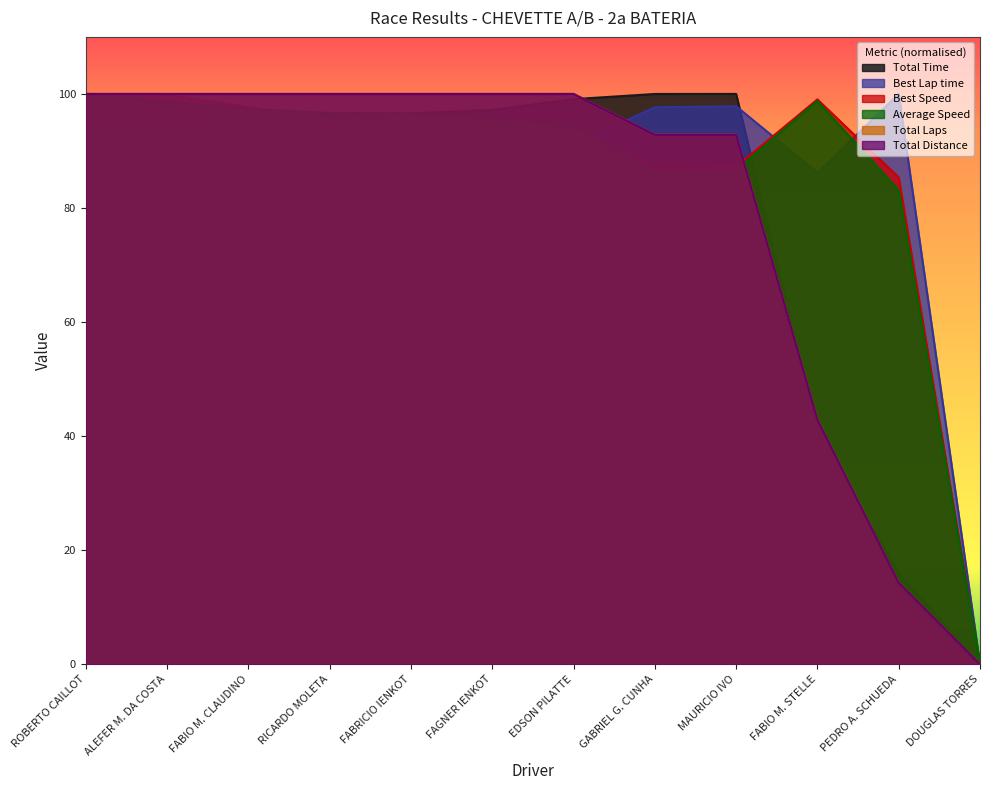

Reading right to left, what are all the values shown in this chart?

Total Time: DOUGLAS TORRES=0.0	PEDRO A. SCHUEDA=16.0	FABIO M. STELLE=40.5	MAURICIO IVO=100.0	GABRIEL G. CUNHA=100.0	EDSON PILATTE=99.1	FAGNER IENKOT=97.2	FABRICIO IENKOT=96.6	RICARDO MOLETA=96.5	FABIO M. CLAUDINO=95.8	ALEFER M. DA COSTA=94.6	ROBERTO CAILLOT=93.3
Best Lap time: DOUGLAS TORRES=0.0	PEDRO A. SCHUEDA=100.0	FABIO M. STELLE=86.2	MAURICIO IVO=97.8	GABRIEL G. CUNHA=97.7	EDSON PILATTE=91.0	FAGNER IENKOT=89.3	FABRICIO IENKOT=88.9	RICARDO MOLETA=89.3	FABIO M. CLAUDINO=87.4	ALEFER M. DA COSTA=85.5	ROBERTO CAILLOT=85.3
Best Speed: DOUGLAS TORRES=0.0	PEDRO A. SCHUEDA=85.3	FABIO M. STELLE=99.0	MAURICIO IVO=87.2	GABRIEL G. CUNHA=87.4	EDSON PILATTE=93.7	FAGNER IENKOT=95.6	FABRICIO IENKOT=96.0	RICARDO MOLETA=95.6	FABIO M. CLAUDINO=97.7	ALEFER M. DA COSTA=99.8	ROBERTO CAILLOT=100.0
Average Speed: DOUGLAS TORRES=0.0	PEDRO A. SCHUEDA=83.1	FABIO M. STELLE=98.7	MAURICIO IVO=86.6	GABRIEL G. CUNHA=86.6	EDSON PILATTE=94.2	FAGNER IENKOT=96.0	FABRICIO IENKOT=96.6	RICARDO MOLETA=96.7	FABIO M. CLAUDINO=97.3	ALEFER M. DA COSTA=98.6	ROBERTO CAILLOT=100.0
Total Laps: DOUGLAS TORRES=0.0	PEDRO A. SCHUEDA=14.3	FABIO M. STELLE=42.9	MAURICIO IVO=92.9	GABRIEL G. CUNHA=92.9	EDSON PILATTE=100.0	FAGNER IENKOT=100.0	FABRICIO IENKOT=100.0	RICARDO MOLETA=100.0	FABIO M. CLAUDINO=100.0	ALEFER M. DA COSTA=100.0	ROBERTO CAILLOT=100.0
Total Distance: DOUGLAS TORRES=0.0	PEDRO A. SCHUEDA=14.3	FABIO M. STELLE=42.9	MAURICIO IVO=92.9	GABRIEL G. CUNHA=92.9	EDSON PILATTE=100.0	FAGNER IENKOT=100.0	FABRICIO IENKOT=100.0	RICARDO MOLETA=100.0	FABIO M. CLAUDINO=100.0	ALEFER M. DA COSTA=100.0	ROBERTO CAILLOT=100.0